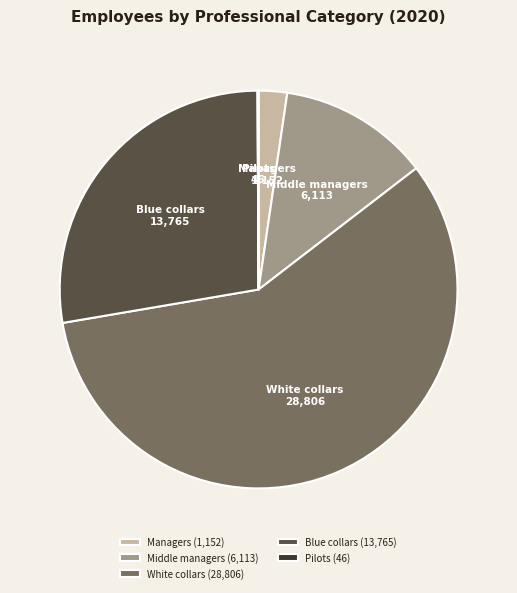

Combined, do Managers and White collars account for over 50%?

Yes